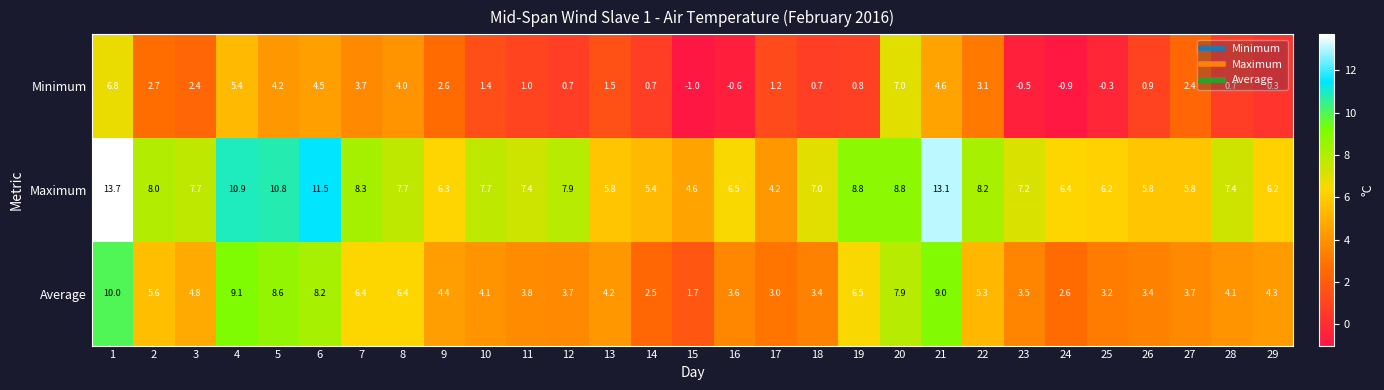

Which series has the largest total across all categories?

Maximum